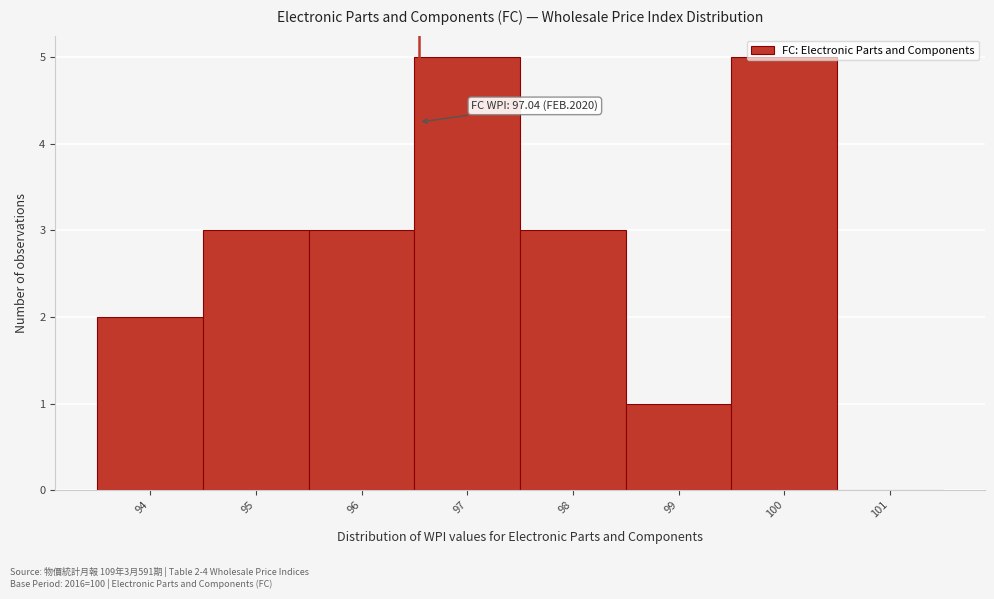

What is the maximum value shown in the chart?

5